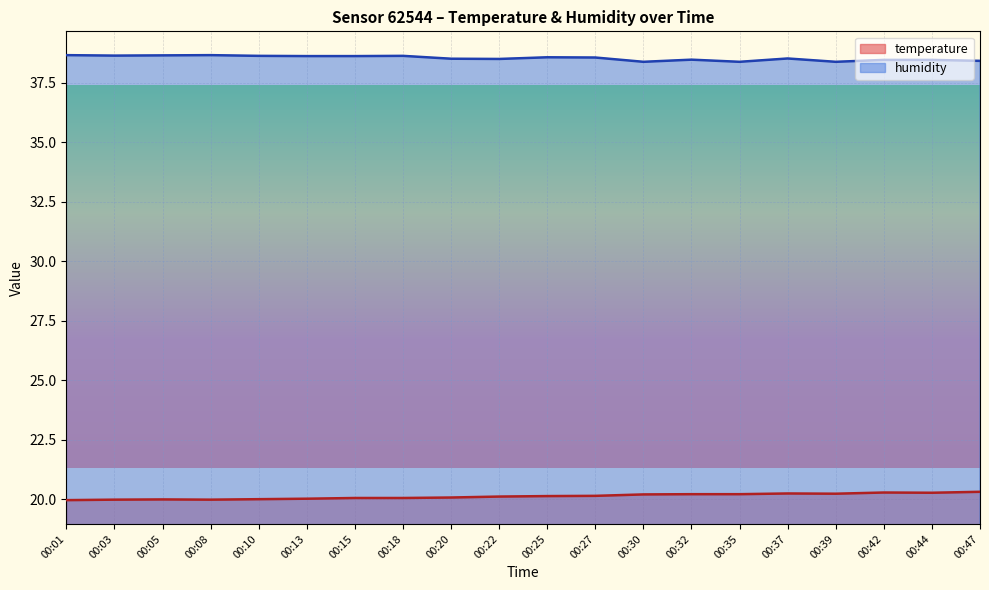

Rank the series at 00:30 from lowest to highest value.

temperature, humidity